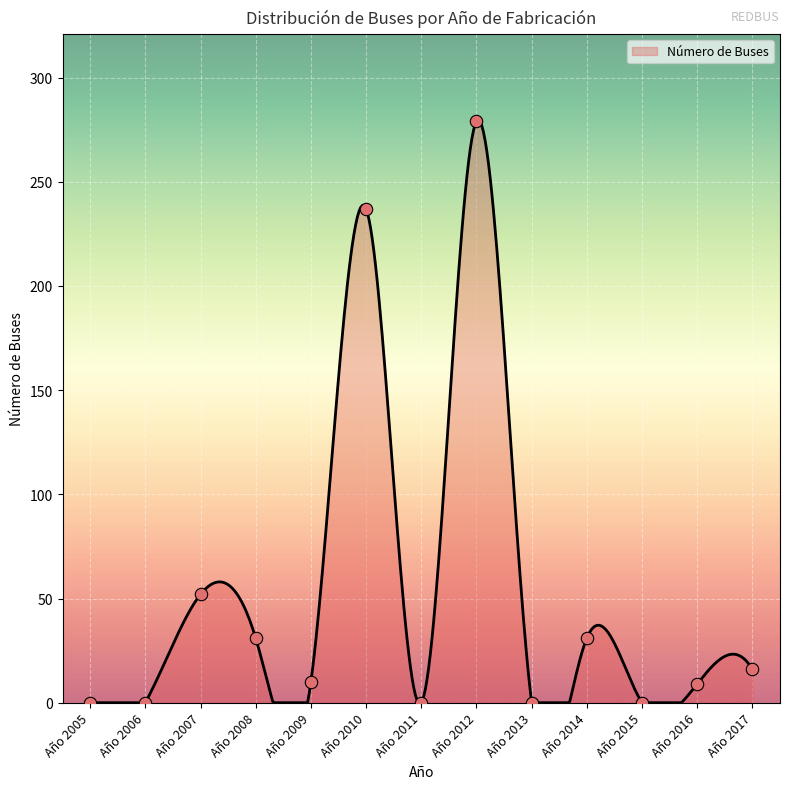

What is the ratio of the value at Año 2012 to the value at Año 2014?

9.0